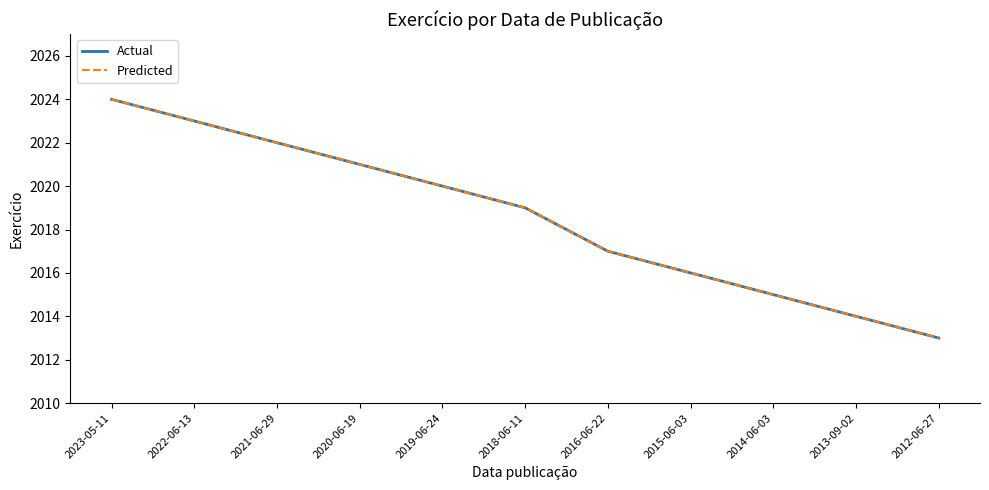

True or false: Actual and Predicted intersect in this chart.

False